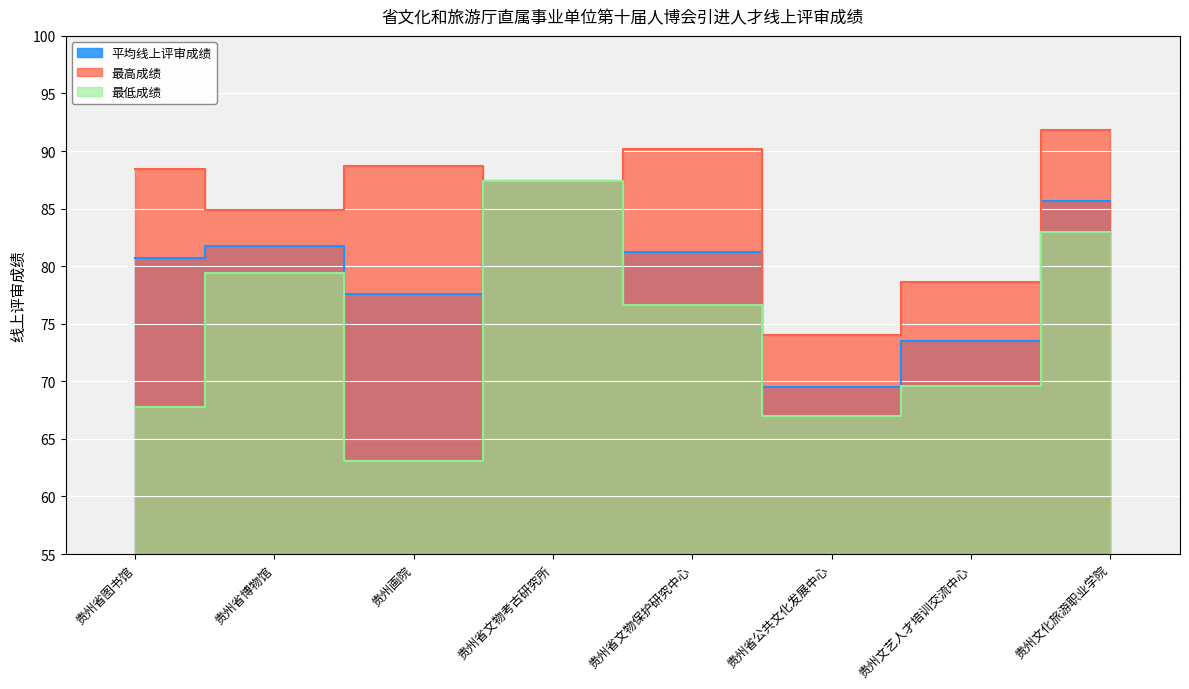

Between 贵州画院 and 贵州省文物保护研究中心, which series saw the biggest shift?

最低成绩